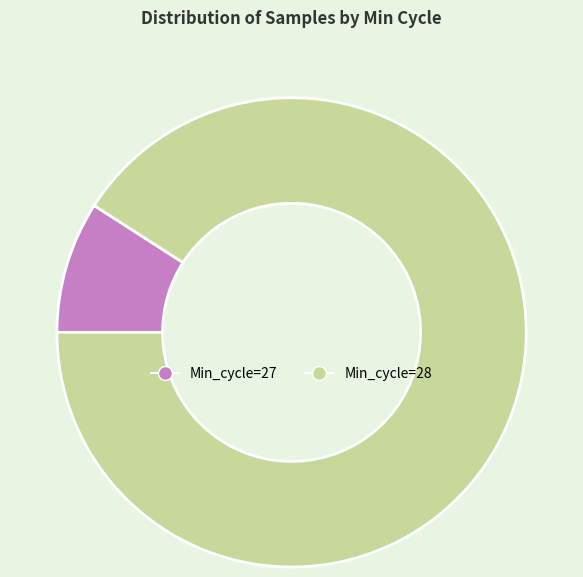

Is the sum of Min_cycle=27 and Min_cycle=28 greater than half?

Yes